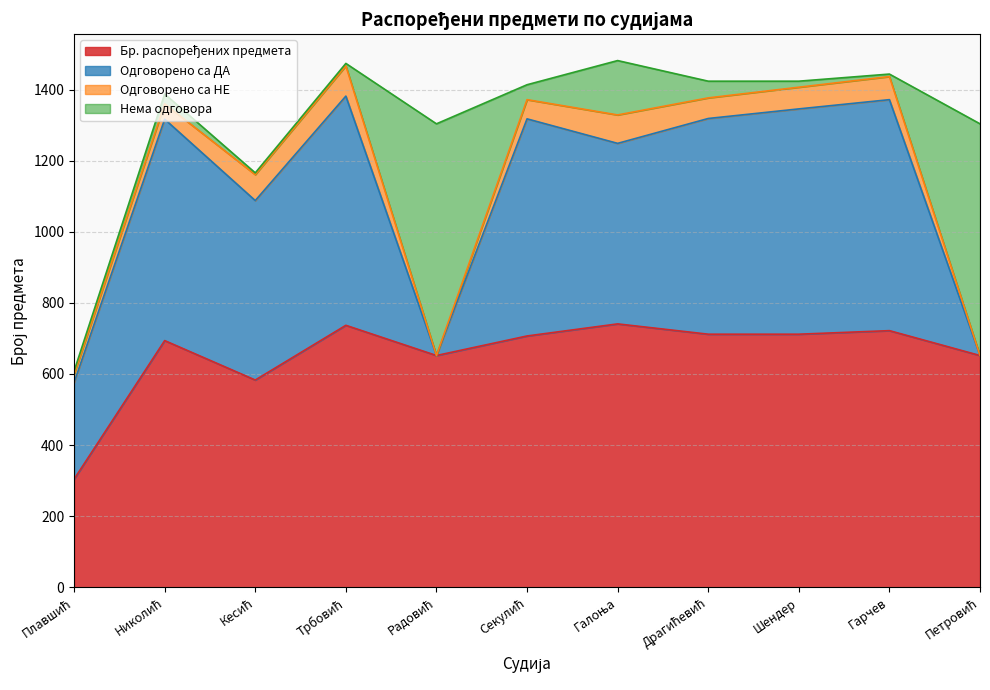

At which category does the chart reach its peak across all series?

Галоња